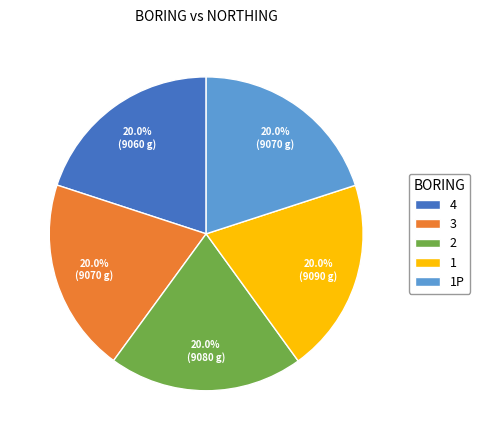

The 1P slice represents 20% of the pie. True or false?

True